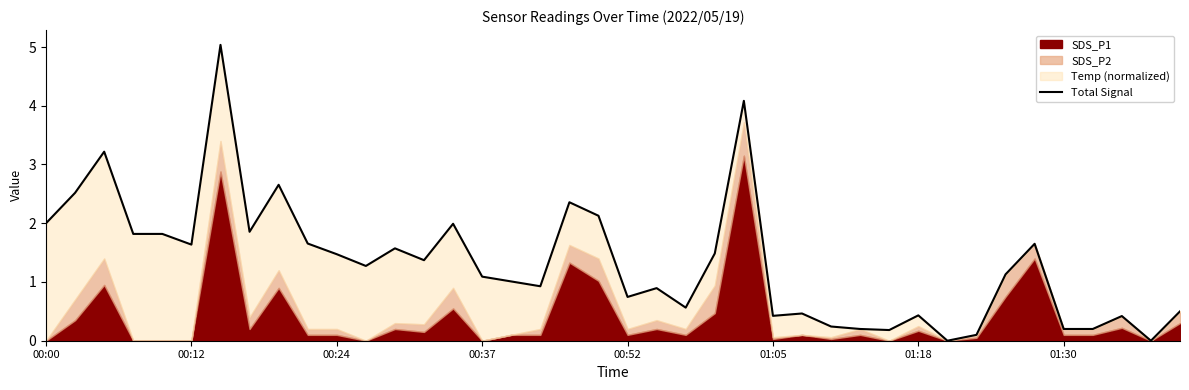

Reading right to left, extract all data points from this chart.

0.5	0.0	0.4	0.2	0.2	1.6	1.1	0.1	0.0	0.4	0.2	0.2	0.2	0.5	0.4	4.1	1.5	0.6	0.9	0.7	2.1	2.4	0.9	1.0	1.1	2.0	1.4	1.6	1.3	1.5	1.7	2.7	1.9	5.0	1.6	1.8	1.8	3.2	2.5	2.0